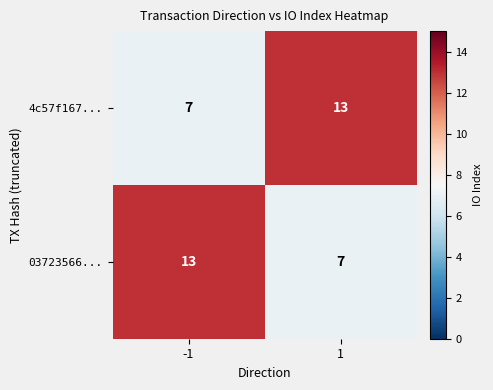

What is the total value across all series at -1?

20